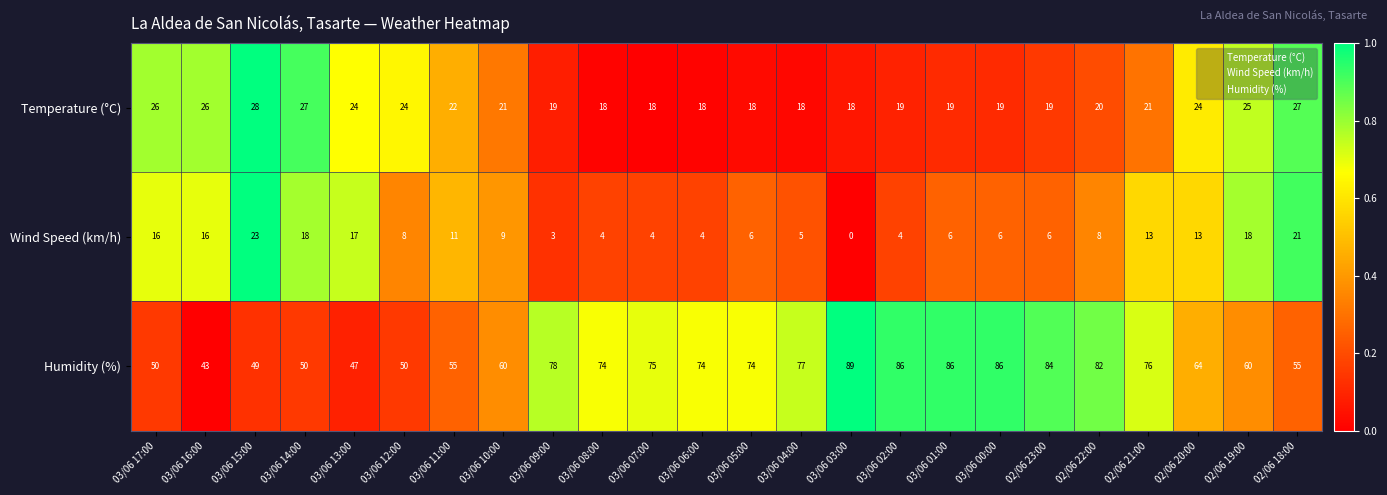

Rank the series at 03/06 05:00 from highest to lowest value.

Humidity (%), Temperature (°C), Wind Speed (km/h)